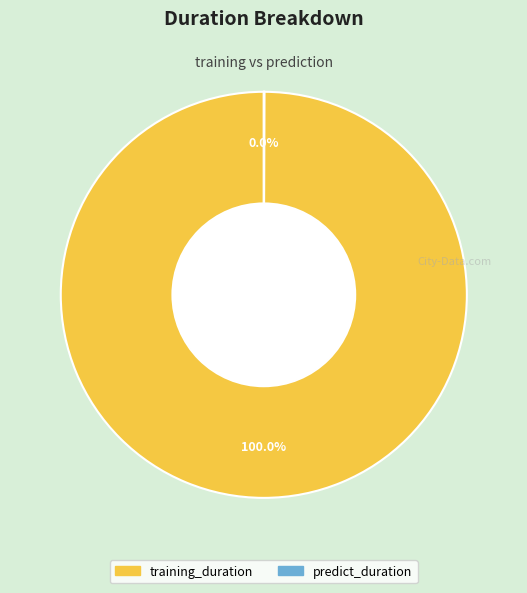

Is there a majority slice in this chart?

Yes